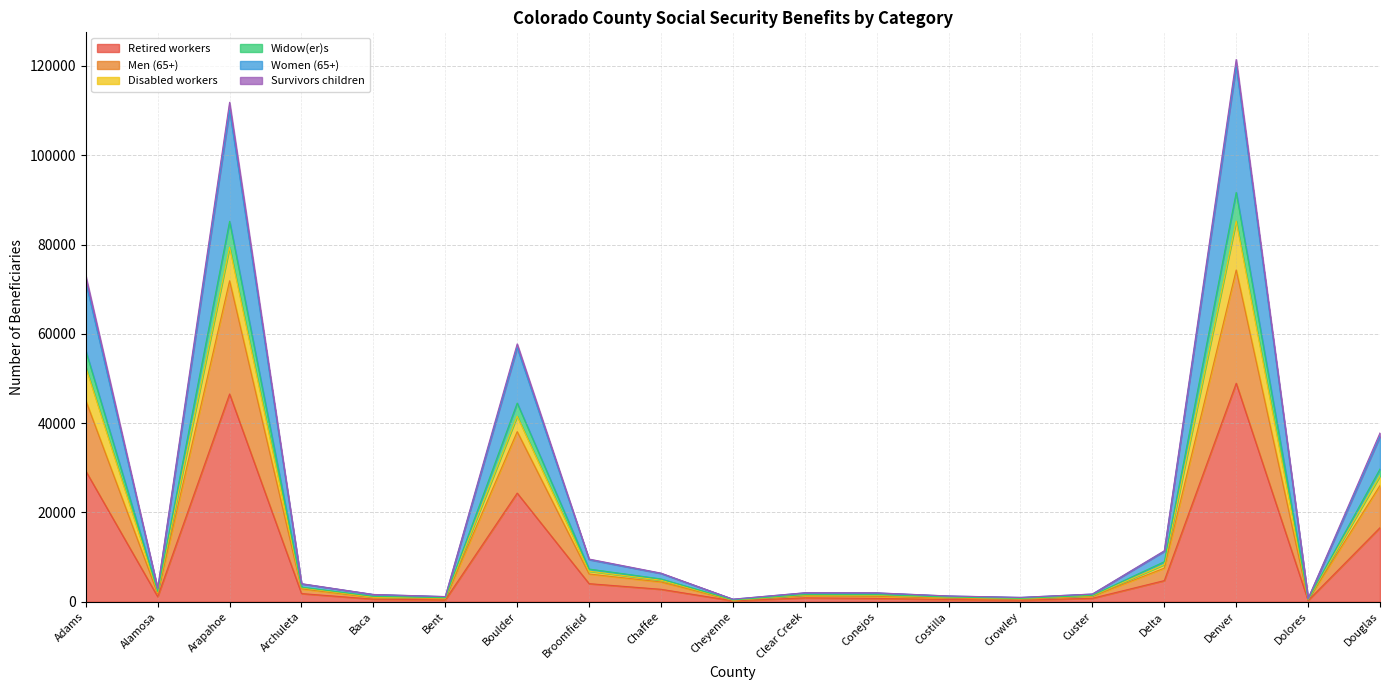

What is the label of the 9th point from the left?

Chaffee